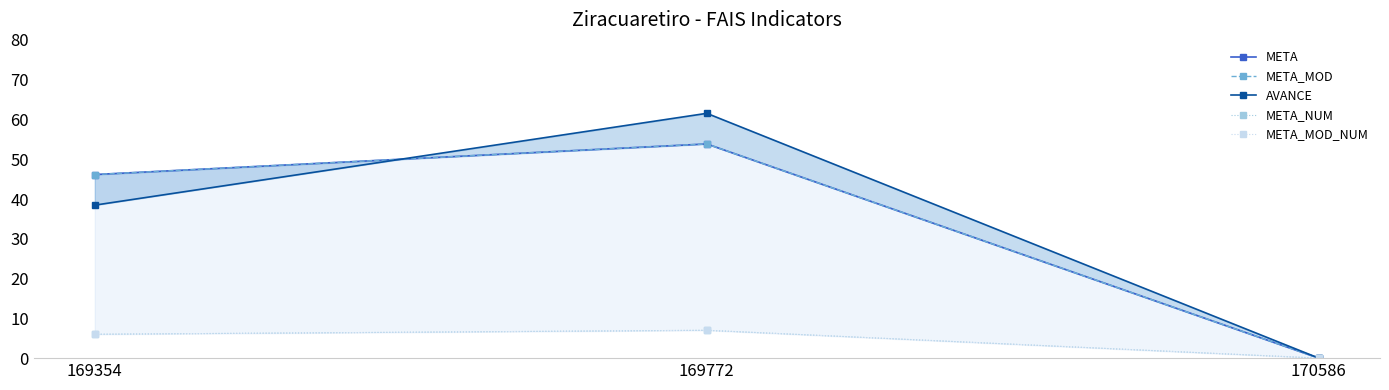

What is the difference between the AVANCE values at 170586 and 169772?

61.5